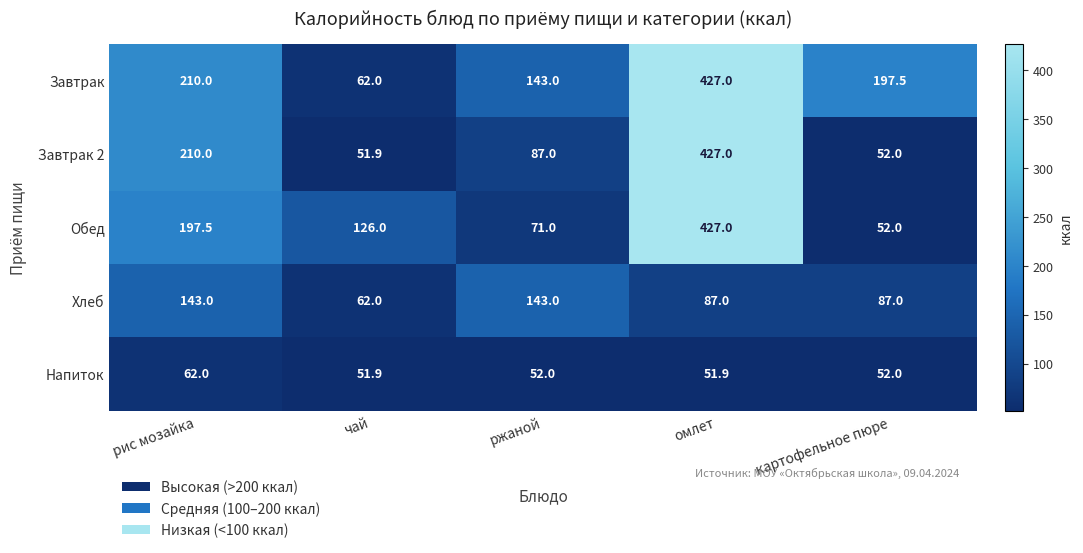

What is the sum of all Напиток values?

269.8